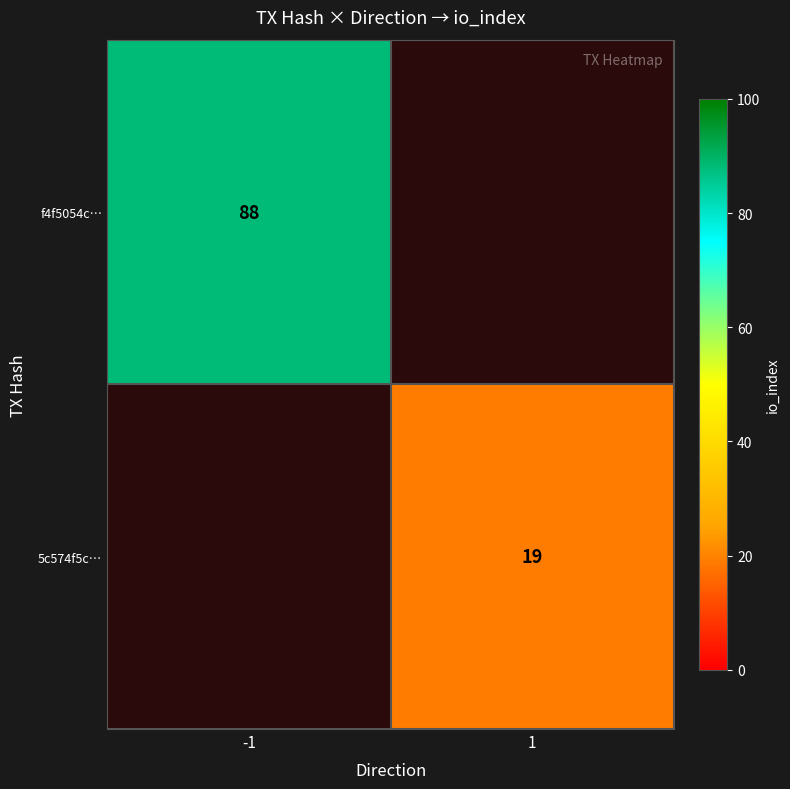

The value of 5c574f5c… at 1 is 29. True or false?

False